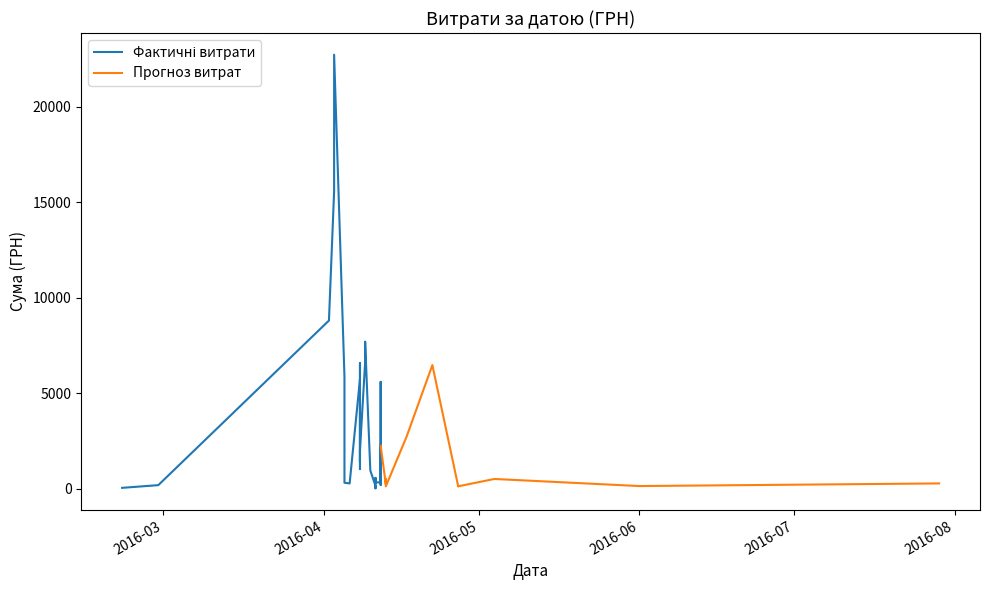

List the labels in order of value, largest first.

03.04.2016, 03.04.2016, 02.04.2016, 09.04.2016, 09.04.2016, 08.04.2016, 22.04.2016, 05.04.2016, 08.04.2016, 08.04.2016, 12.04.2016, 08.04.2016, 08.04.2016, 17.04.2016, 12.04.2016, 08.04.2016, 08.04.2016, 08.04.2016, 08.04.2016, 10.04.2016, 11.04.2016, 04.05.2016, 13.04.2016, 12.04.2016, 11.04.2016, 05.04.2016, 29.07.2016, 06.04.2016, 13.04.2016, 12.04.2016, 12.04.2016, 29.02.2016, 11.04.2016, 11.04.2016, 01.06.2016, 27.04.2016, 13.04.2016, 27.04.2016, 22.02.2016, 11.04.2016